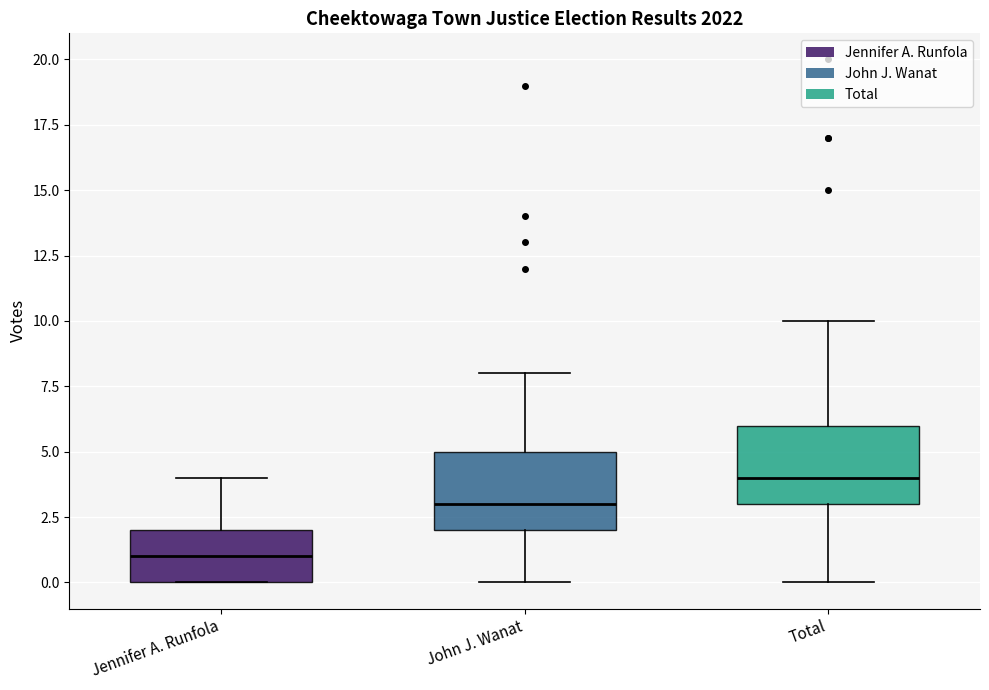

Reading left to right, read every box against the y-axis: the position of its median line, the range the box covers, and the ends of its whiskers. The values are not printed on the chart, so give them approximately, as read against the axis.

Jennifer A. Runfola: median 1, box 0 to 2, whiskers 0 to 4
John J. Wanat: median 3, box 2 to 5, whiskers 0 to 8
Total: median 4, box 3 to 6, whiskers 0 to 10